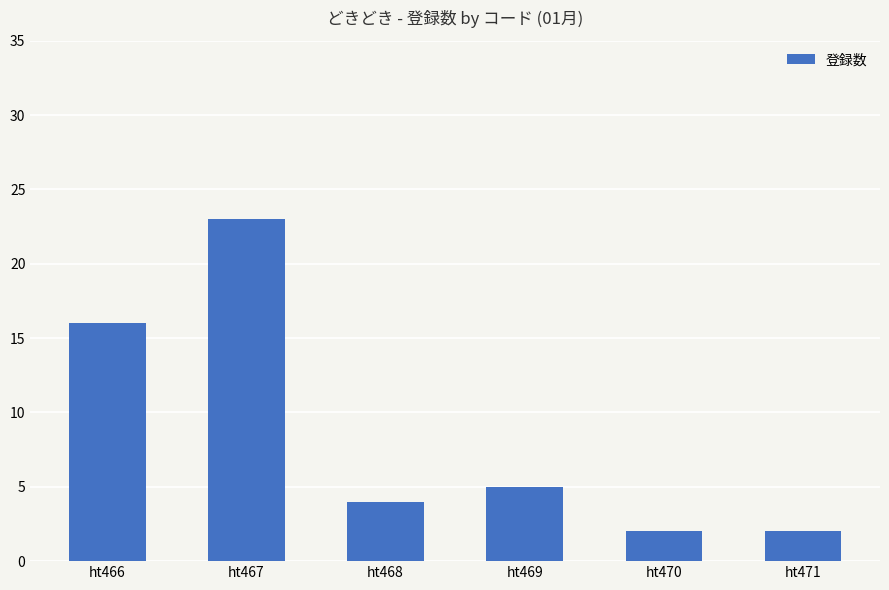

Where is the data nearest to the value 12?

ht466